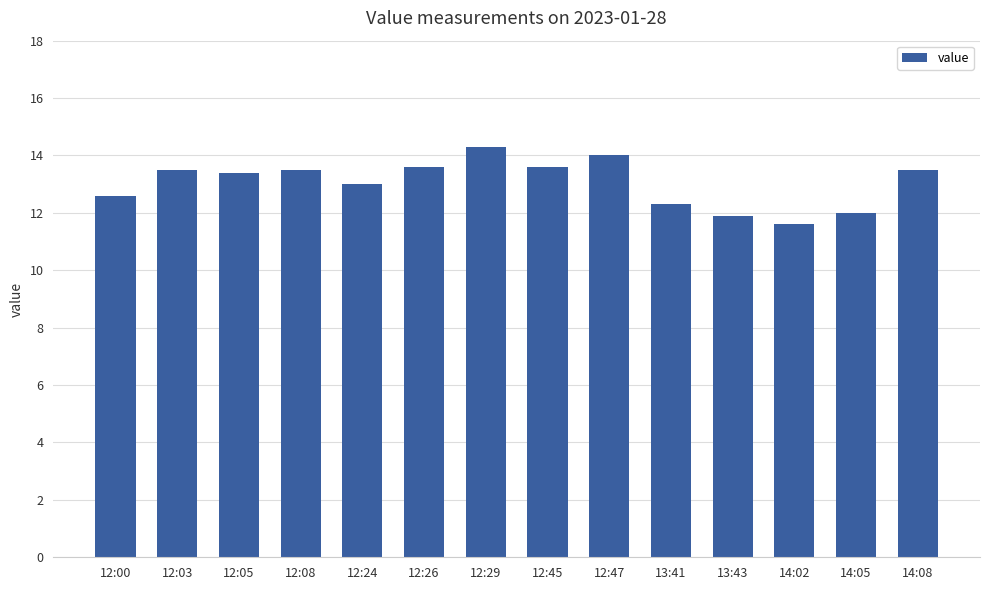

What is the sum of the values at 12:00 and 14:05?

24.6